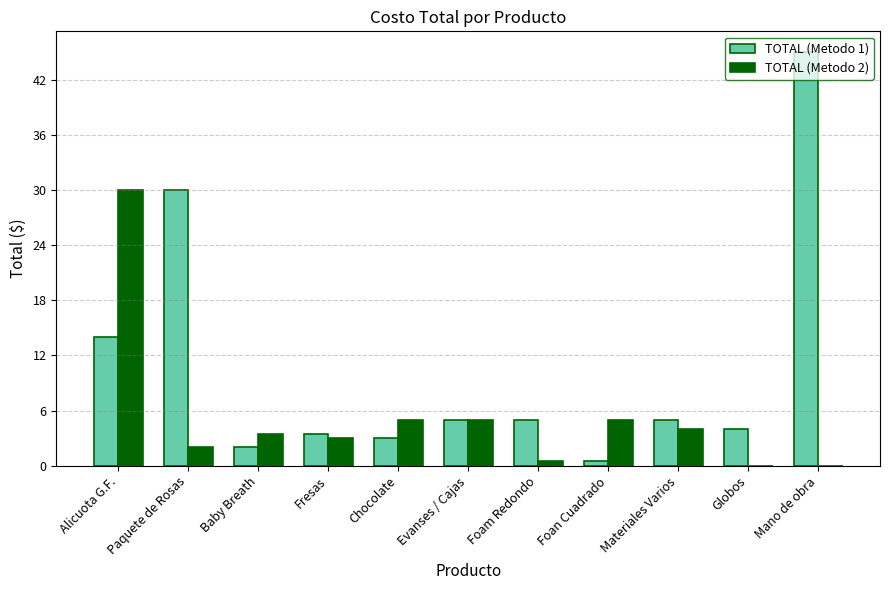

The value of TOTAL (Metodo 1) at Alicuota G.F. is 14.0. True or false?

True